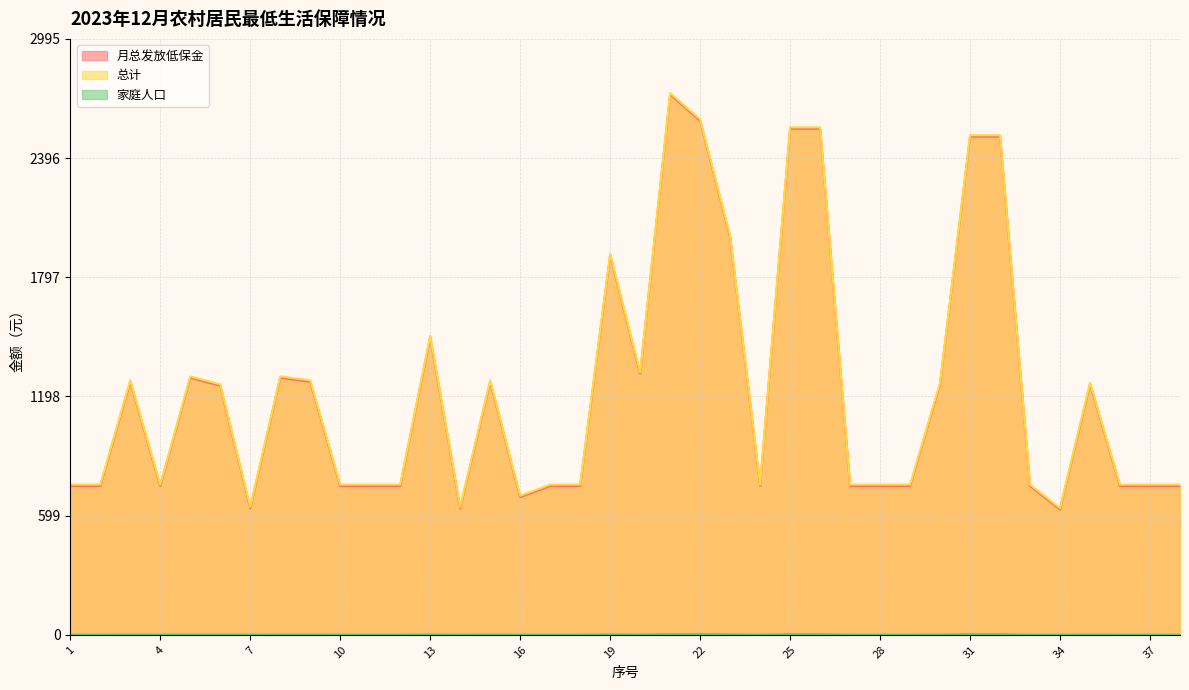

What are all the series names shown in the legend?

月总发放低保金, 总计, 家庭人口